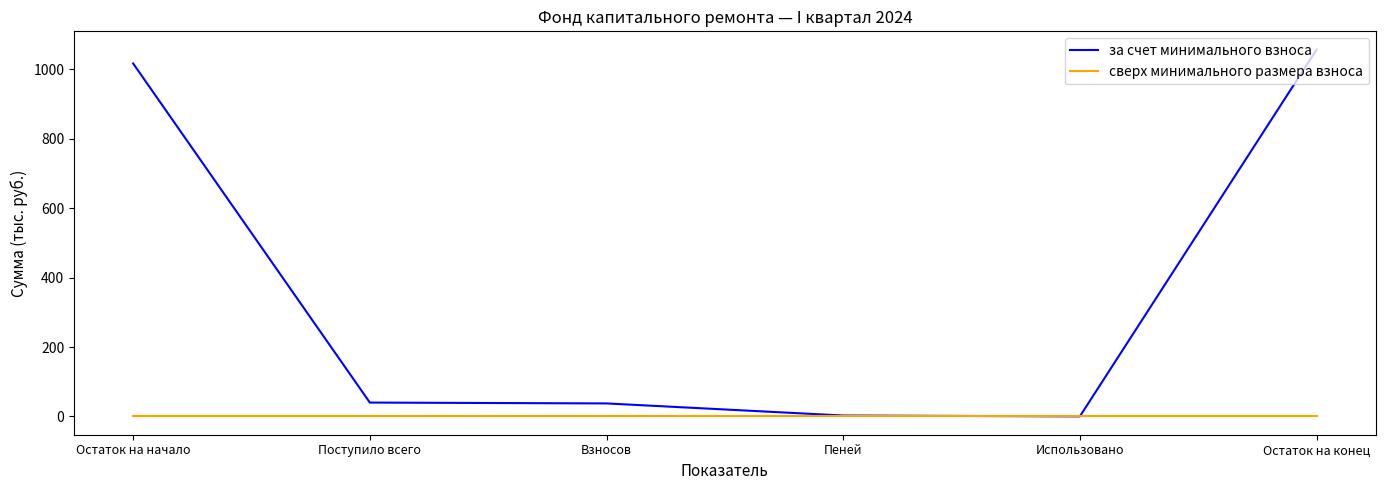

List the series in order of their overall mean, highest first.

за счет минимального взноса, сверх минимального размера взноса